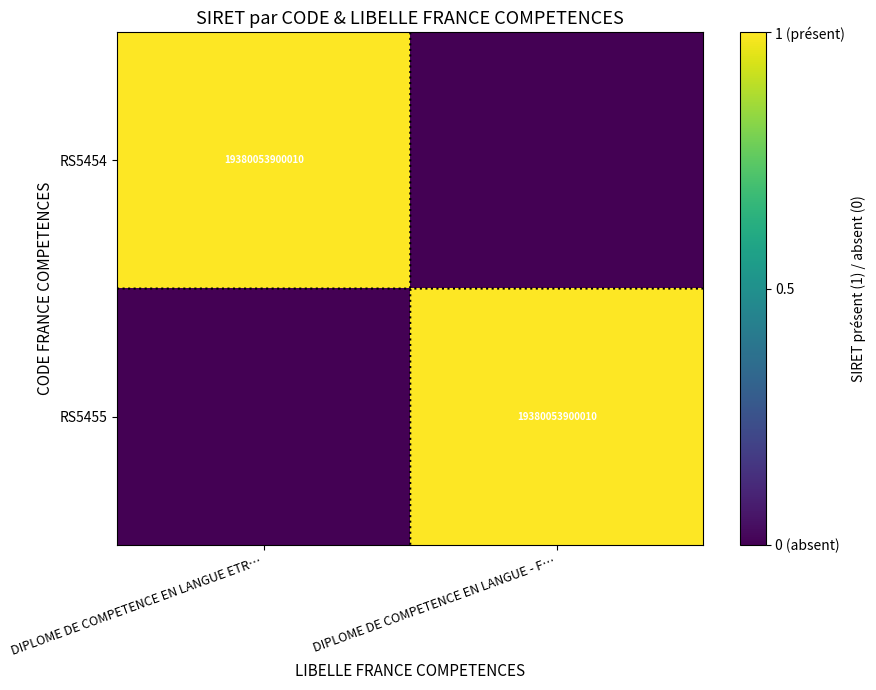

The RS5454 series shows 1 at DIPLOME DE COMPETENCE EN LANGUE ETR…. True or false?

True